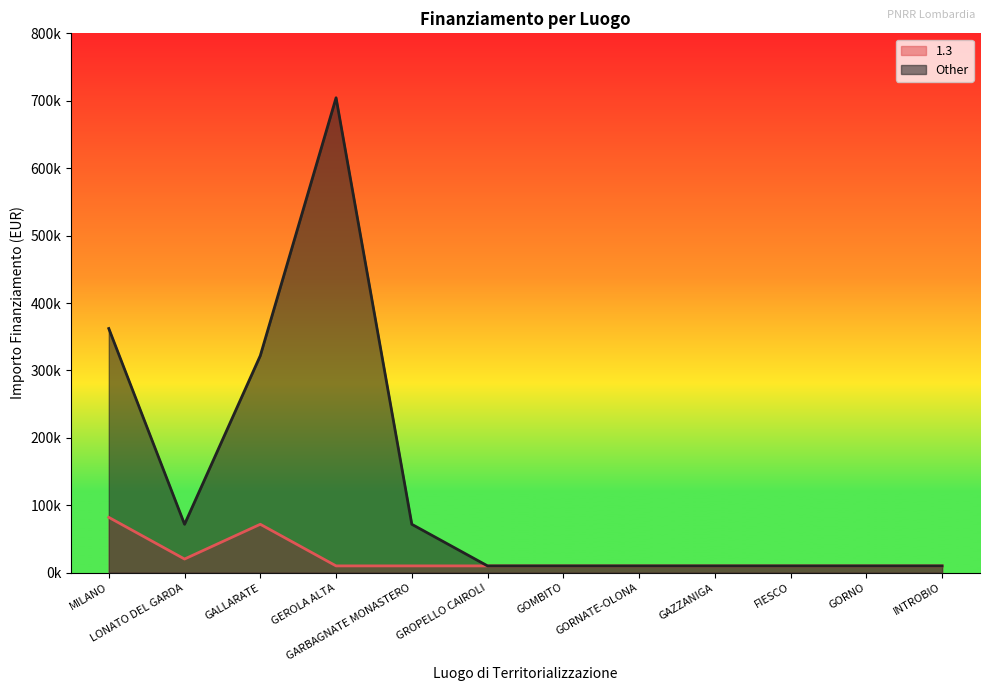

How many interior local valleys does the Other series have?

1